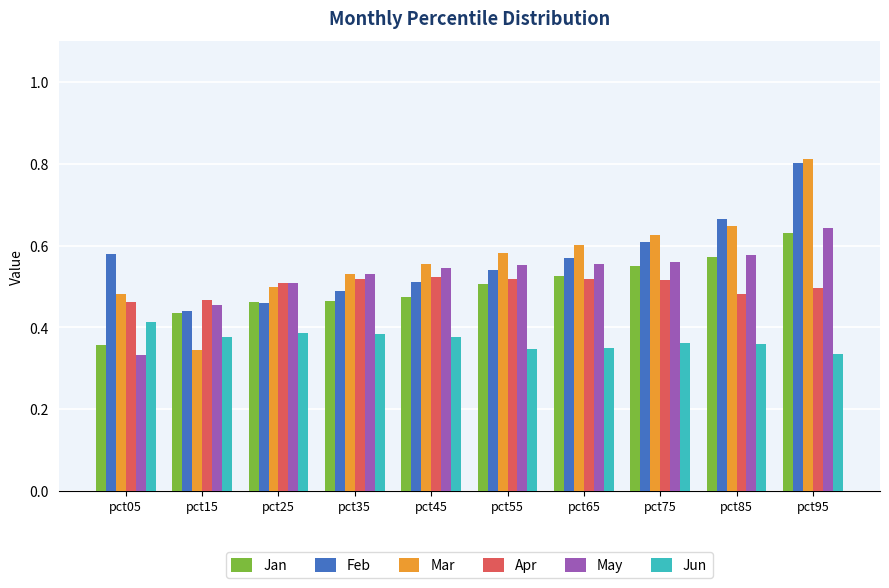

What is the sum of the May values at pct75 and pct35?

1.1